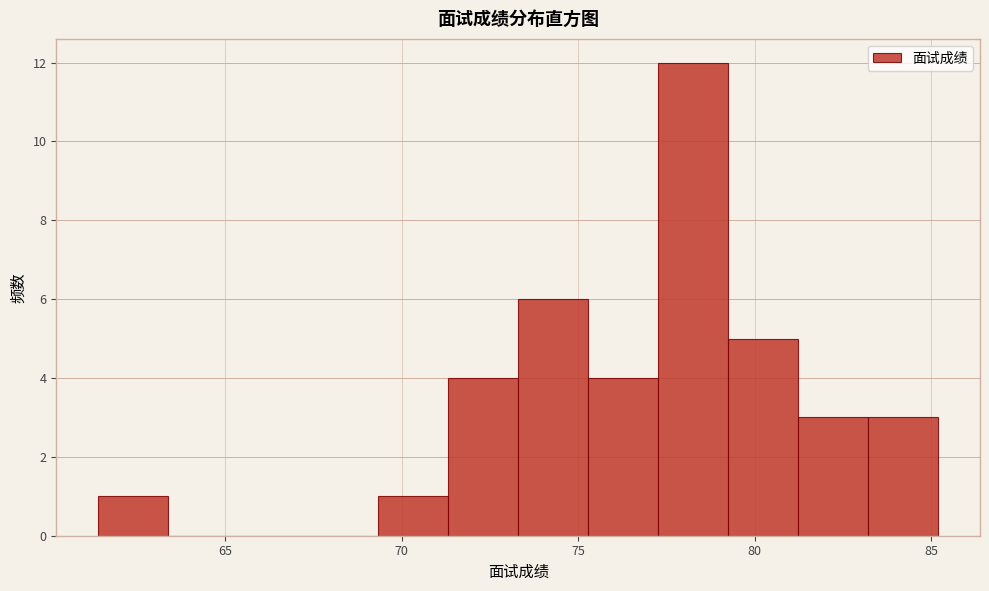

Read against the x-axis, roughly where is the centre of the tallest bar?

78.5